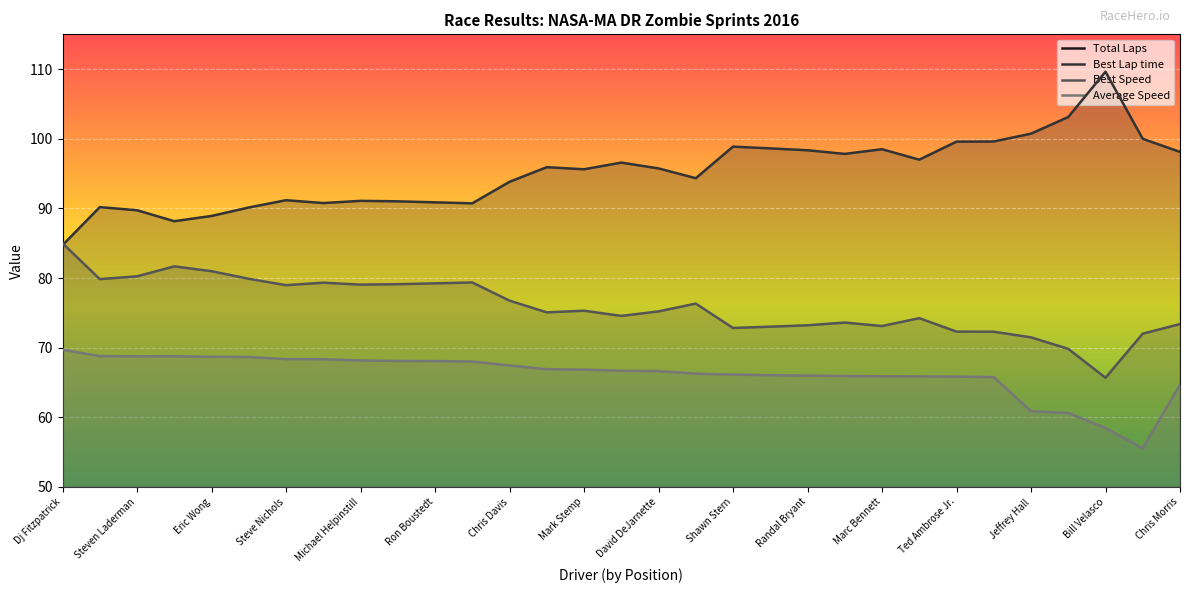

How many values in the Average Speed series exceed 66?

20